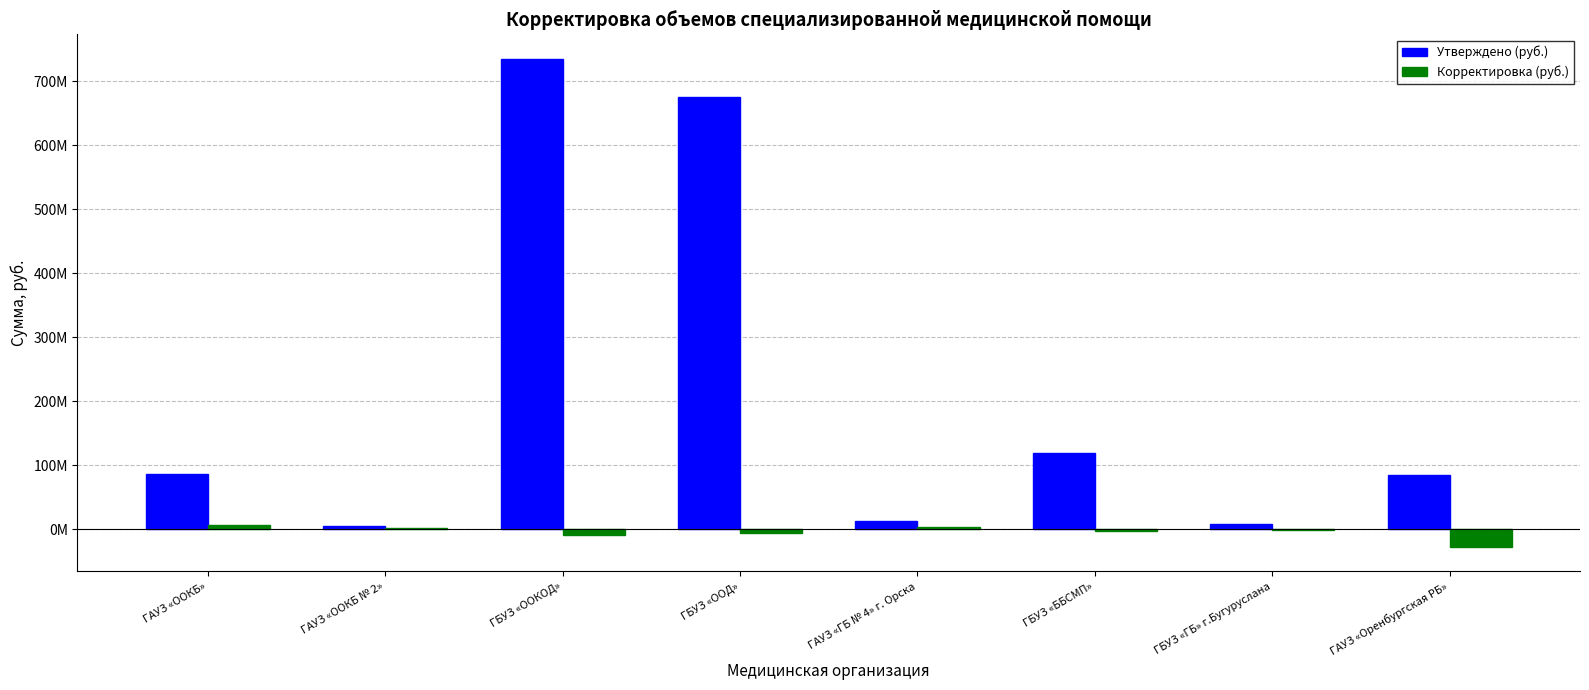

Are the bars horizontal?

No